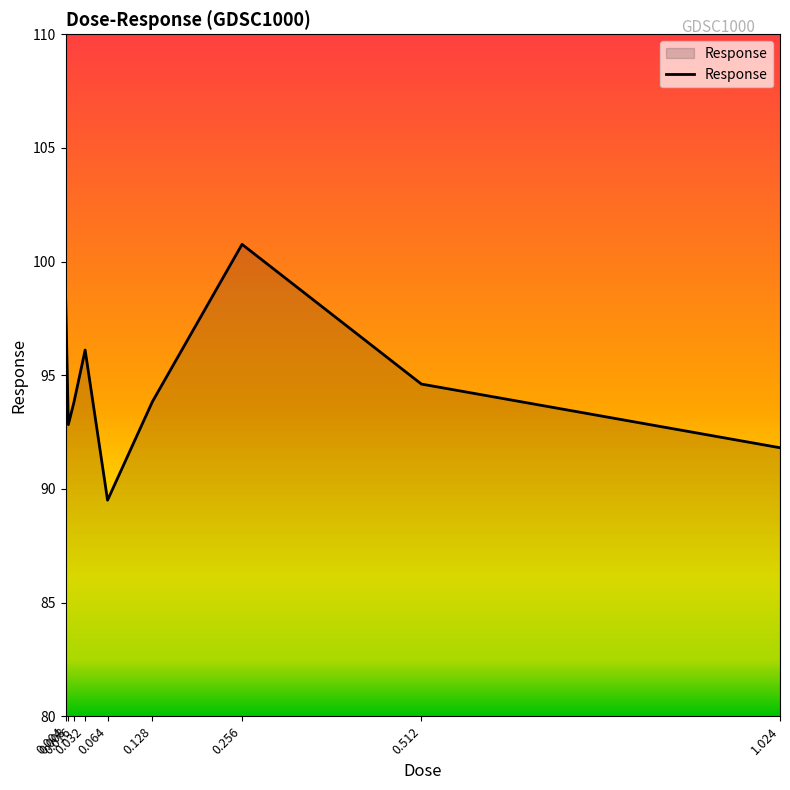

What is the ratio of the value at 0.008 to the value at 0.256?

0.9